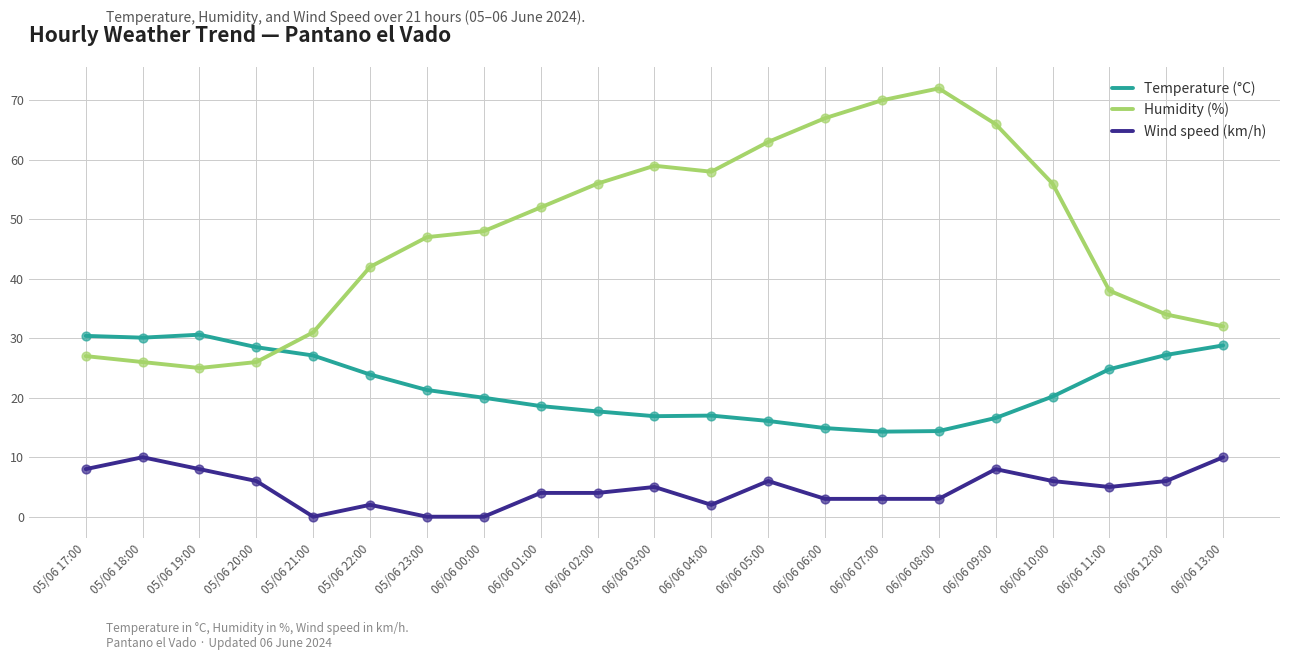

Which series has the largest range (max minus min)?

Humidity (%)